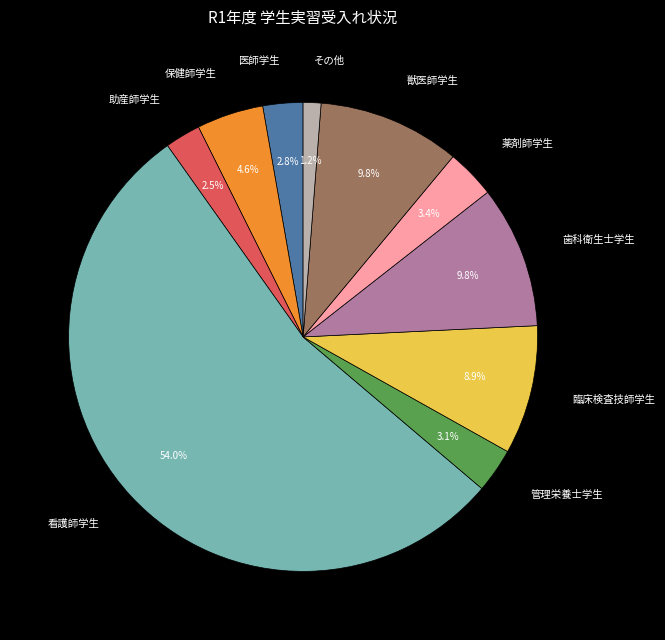

Between 医師学生 and 歯科衛生士学生, which is larger?

歯科衛生士学生